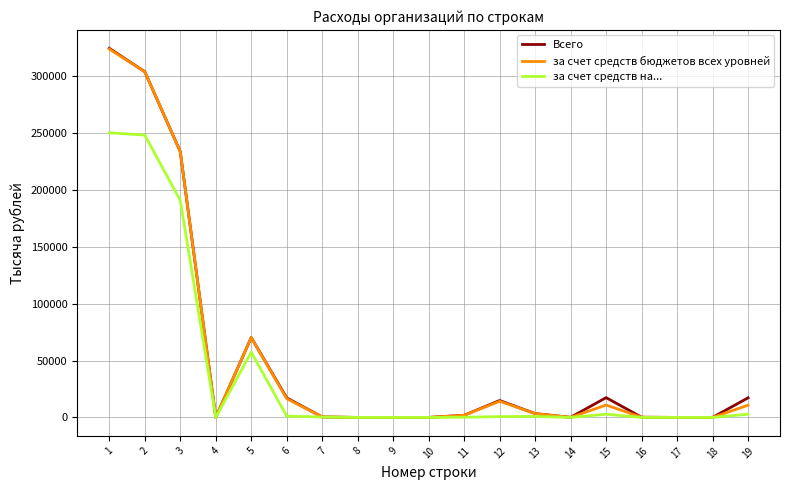

Is this an area chart (filled region under the line)?

No